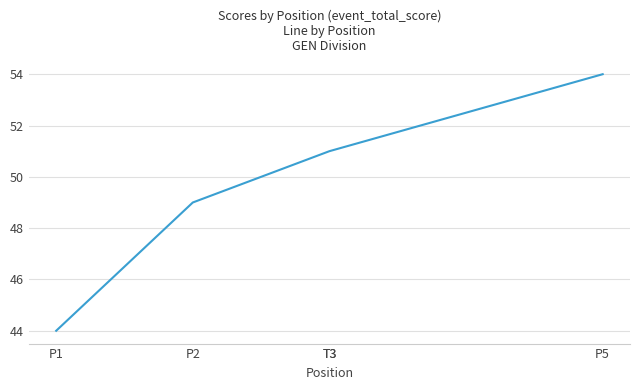

What is the difference between the values at T3 and P2?

2